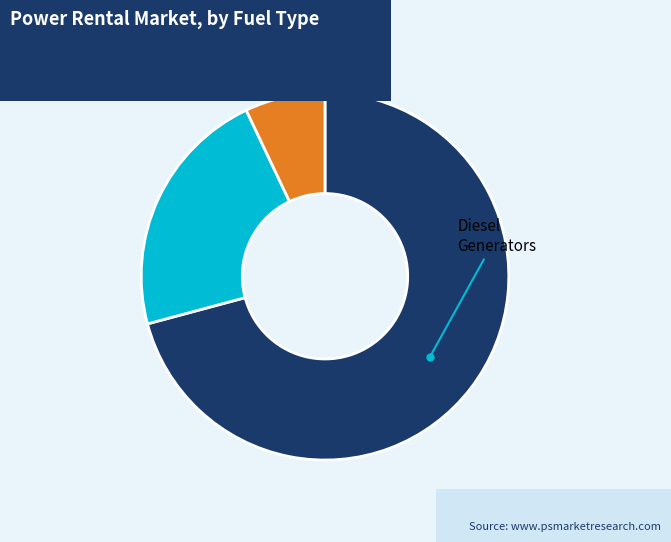

Does any single category account for the majority?

Yes